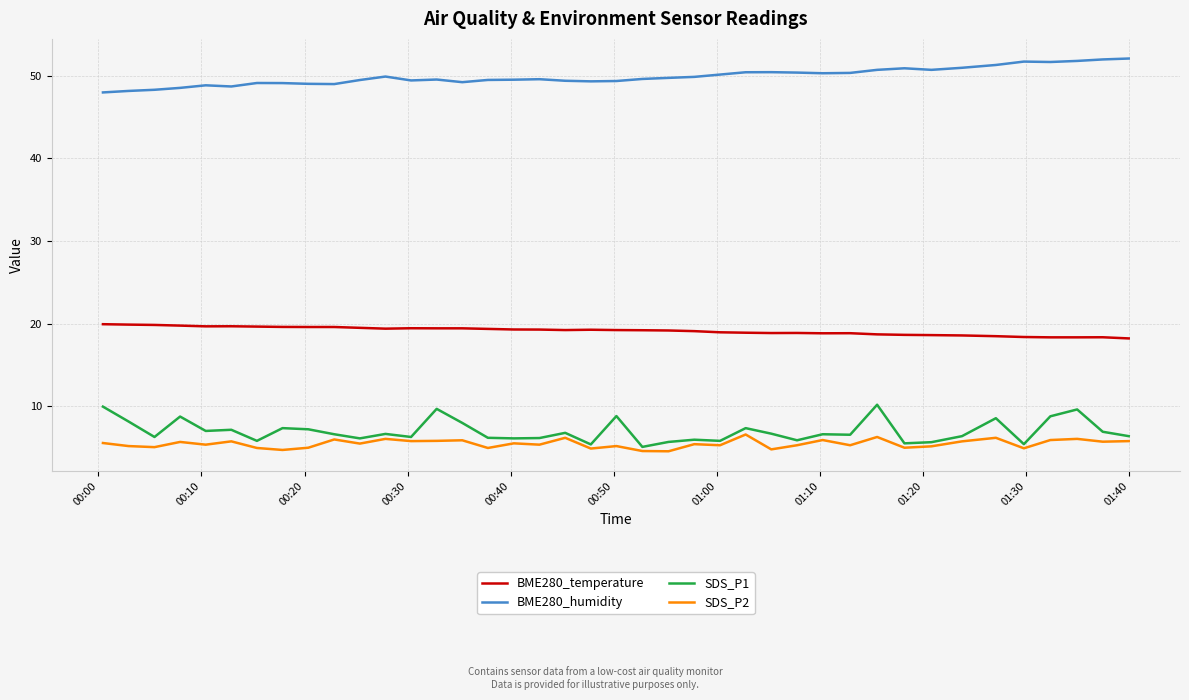

Which series has the largest total across all categories?

BME280_humidity